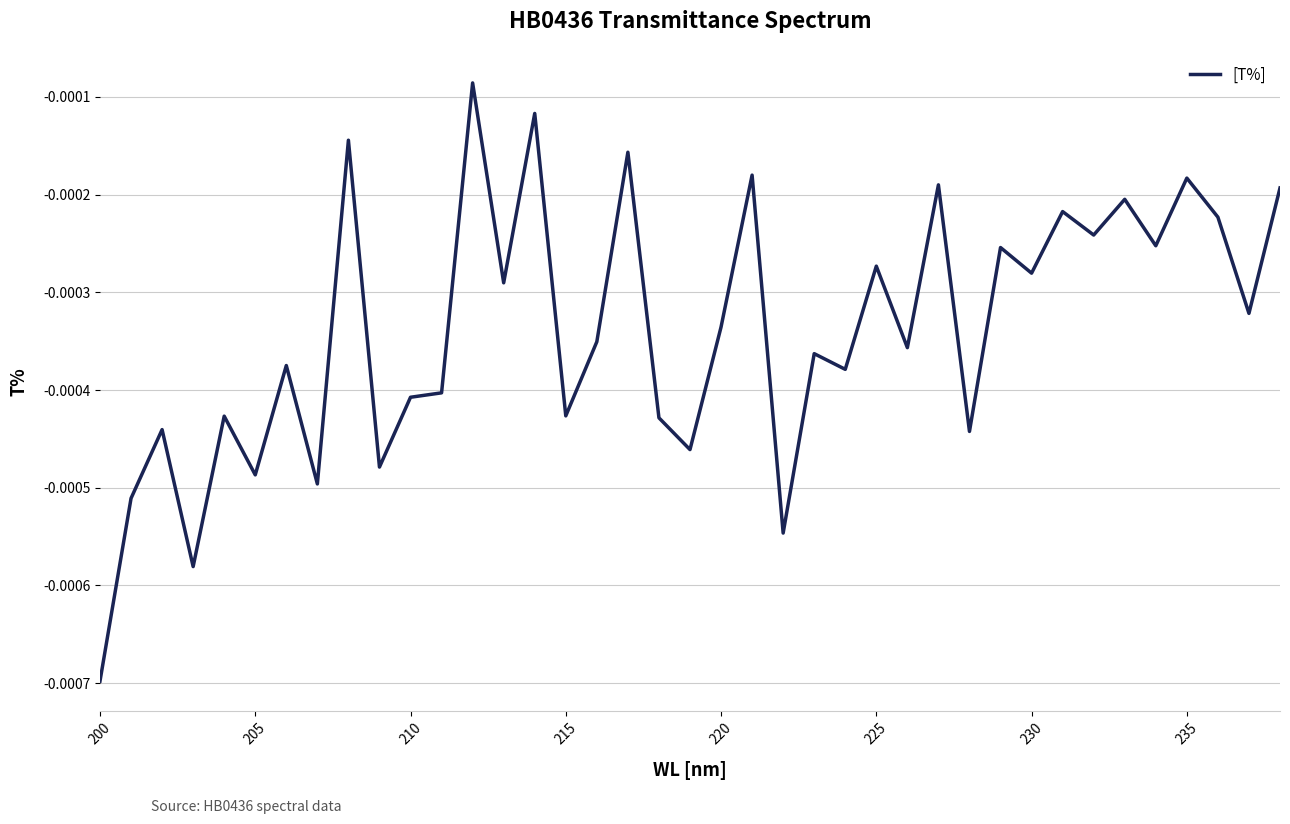

At which category does the chart reach its minimum across all series?

200